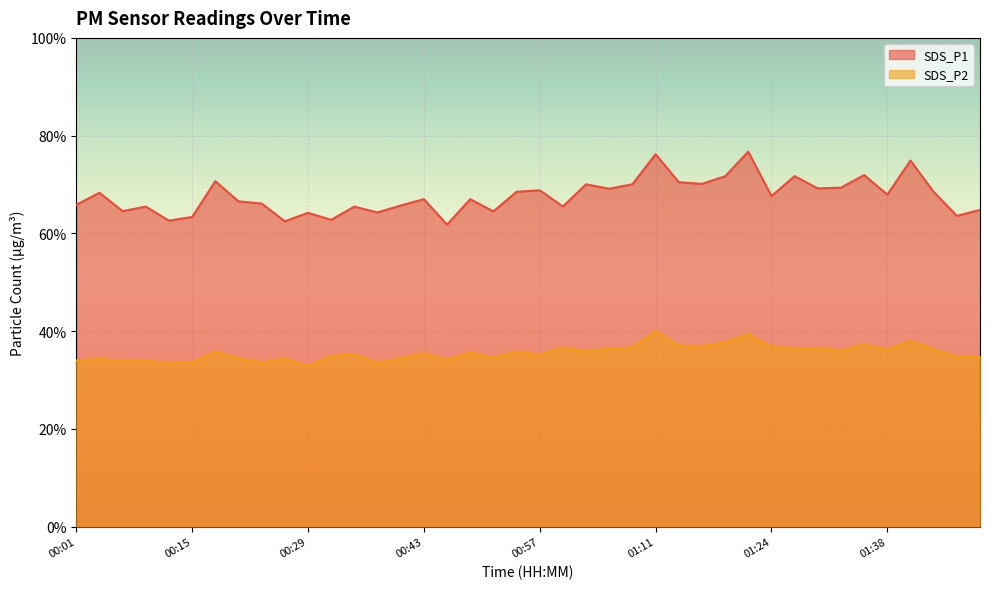

True or false: SDS_P1 and SDS_P2 cross at least once.

False